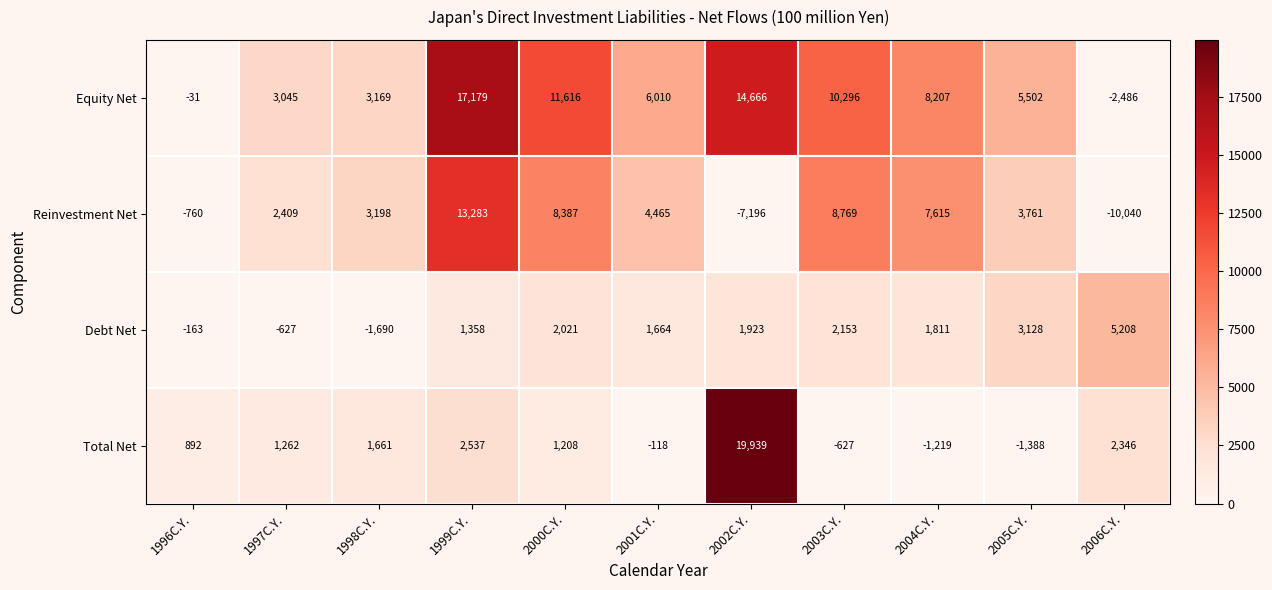

Count the number of data series in this chart.

4